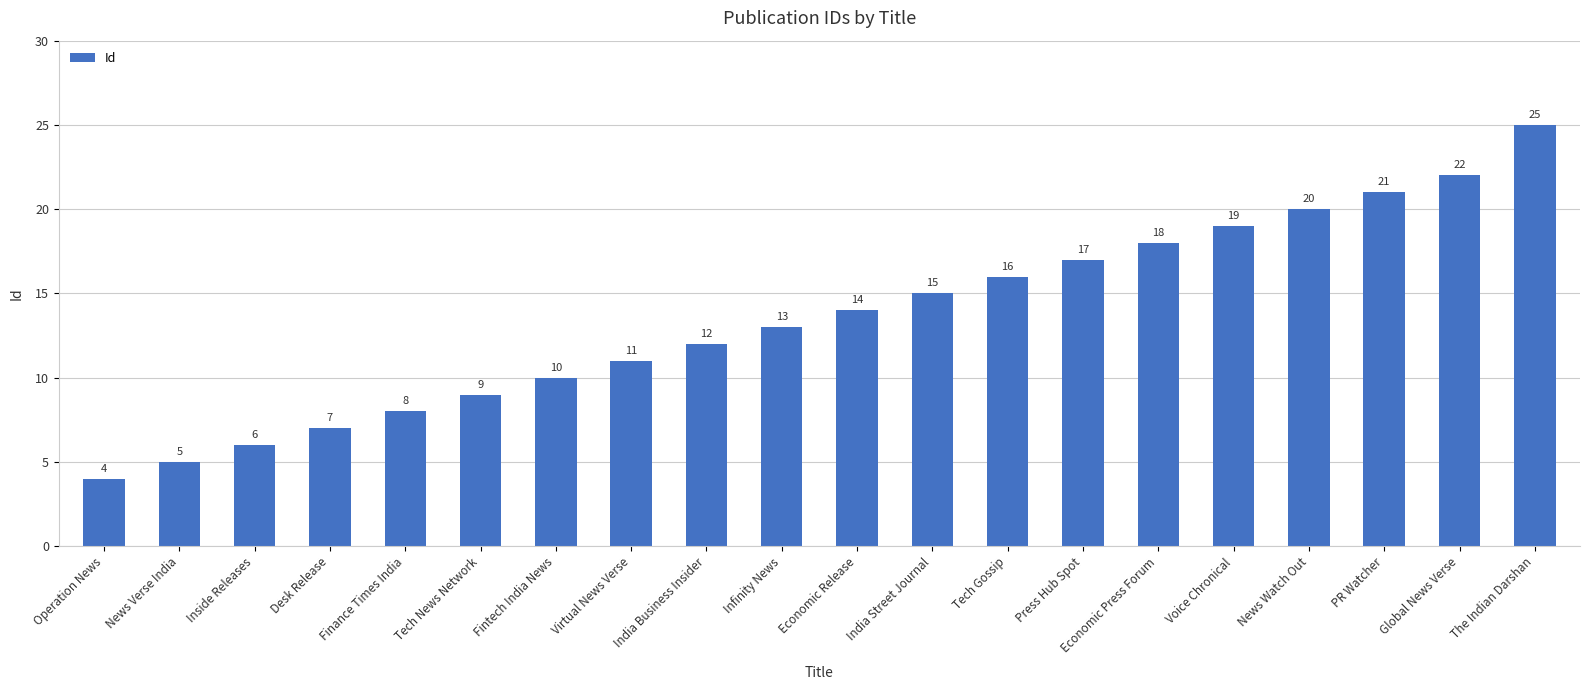

What is the label of the 9th bar from the right?

India Street Journal